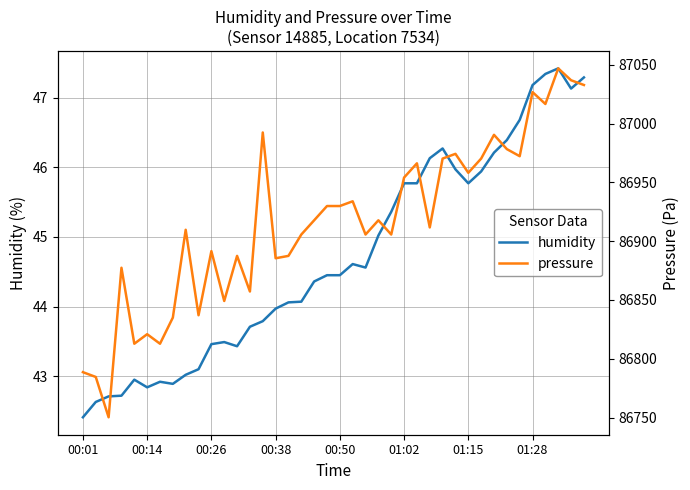

Count the number of categories in the chart.

40